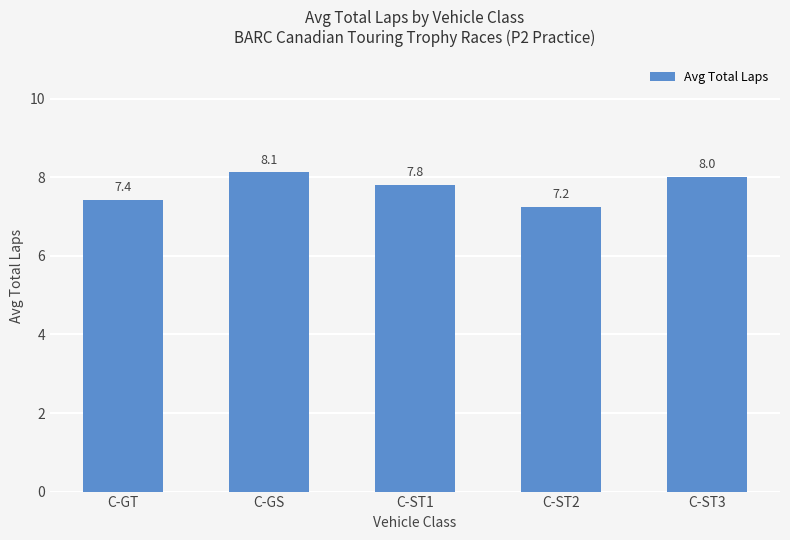

What position from the left is C-GT?

1